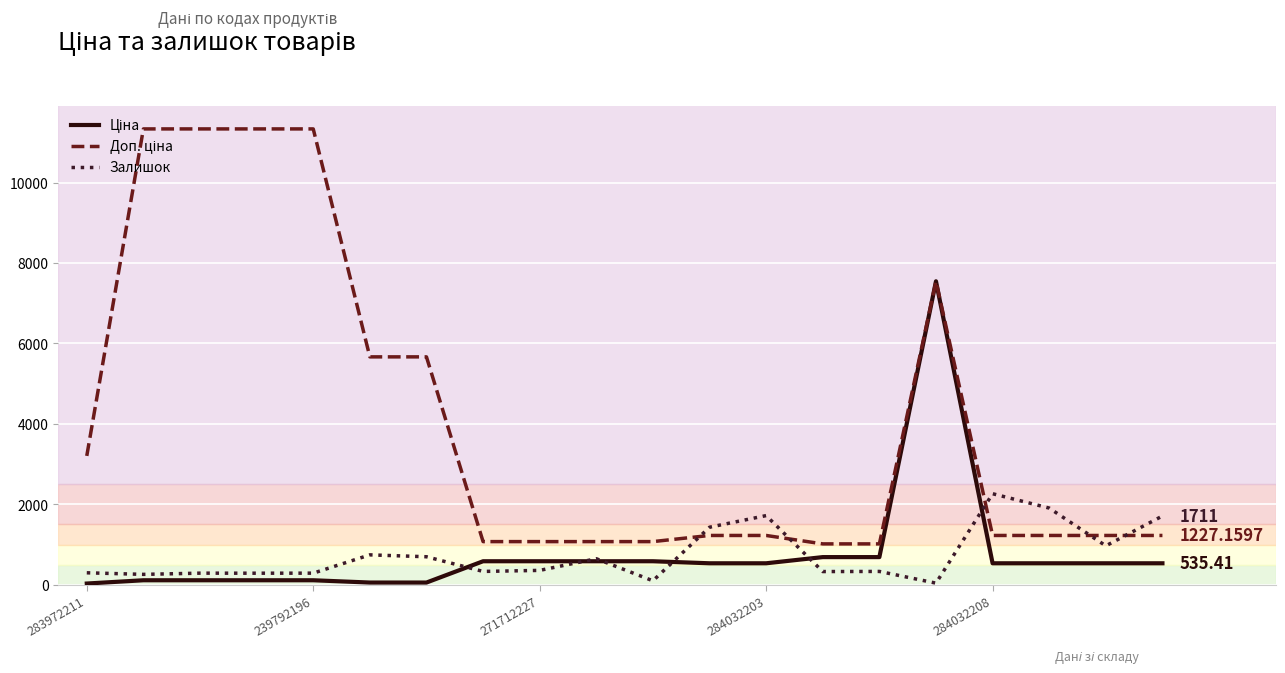

Is this an area chart (filled region under the line)?

No